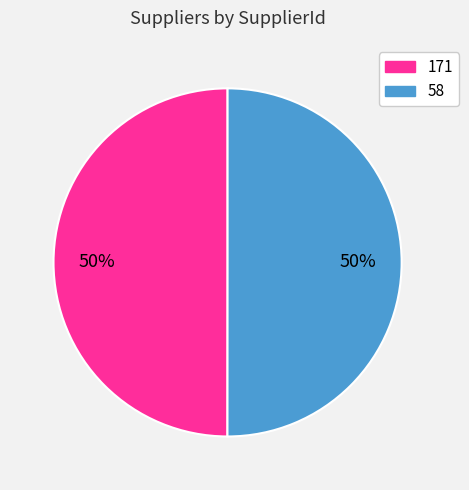

What is the ratio of the value at 171 to the value at 58?

1.0